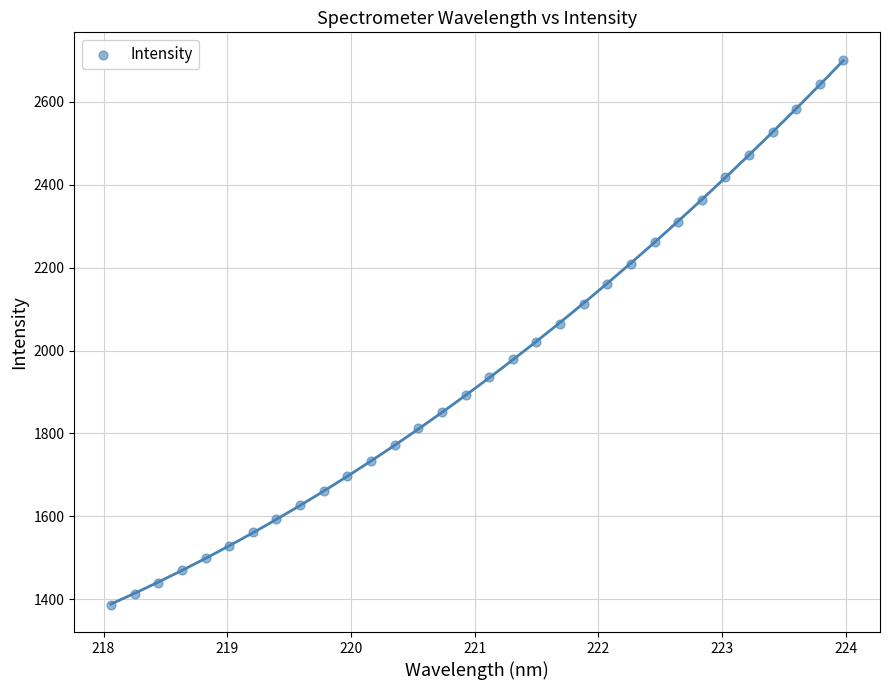

What is the range of X values (max minus min)?

5.9